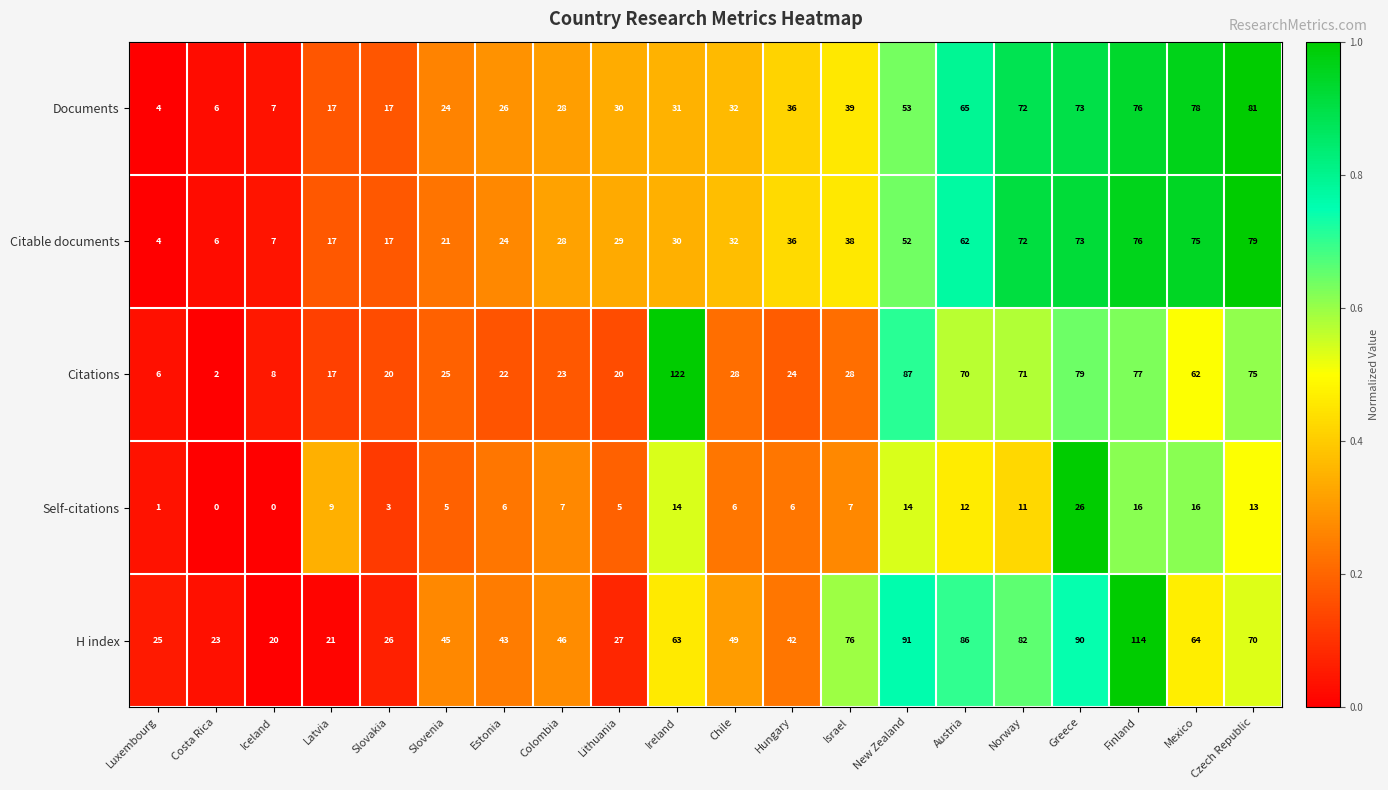

How many series are shown in this chart?

5